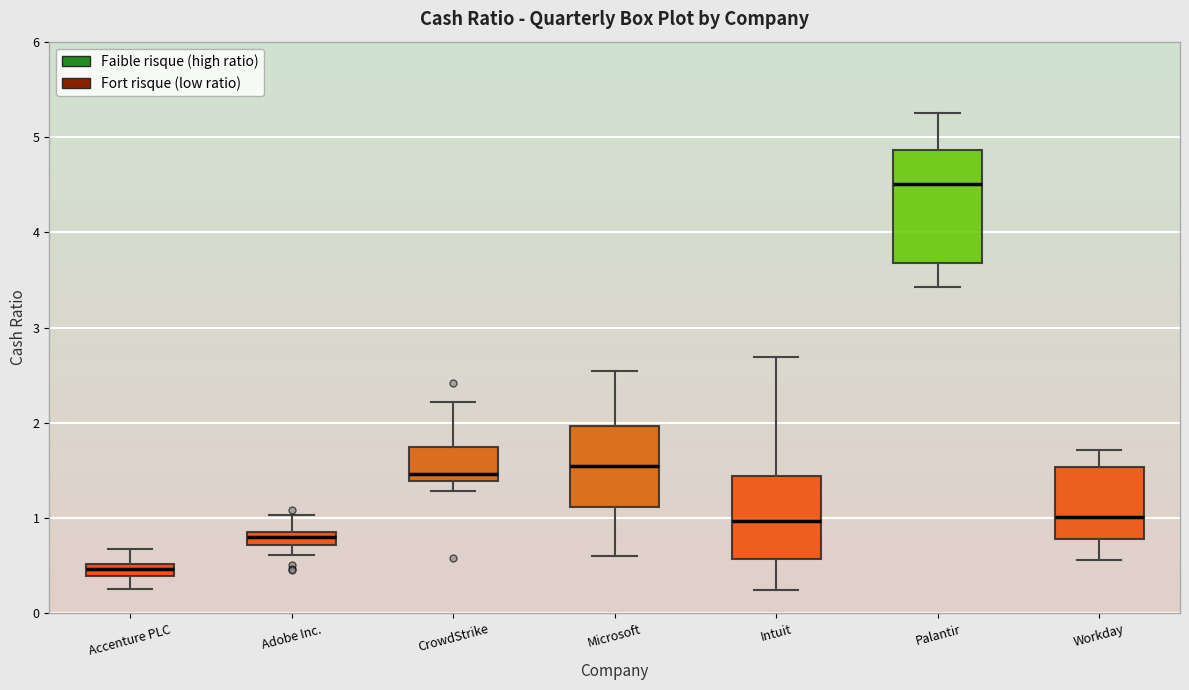

Which box is the tallest, from its lower edge to its upper edge?

Palantir